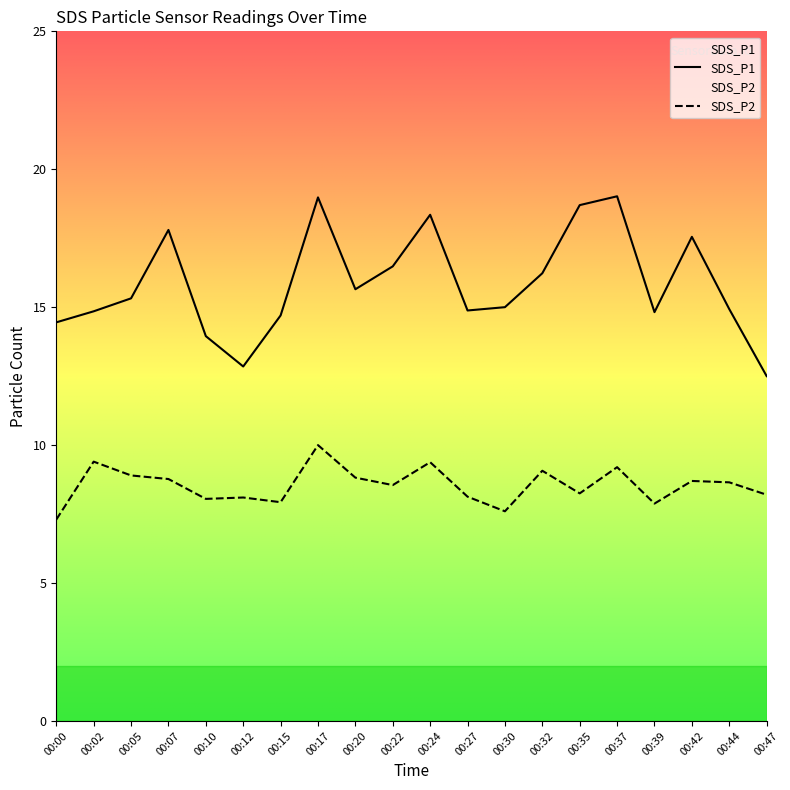

What is the total value across all series at 00:20?

24.5